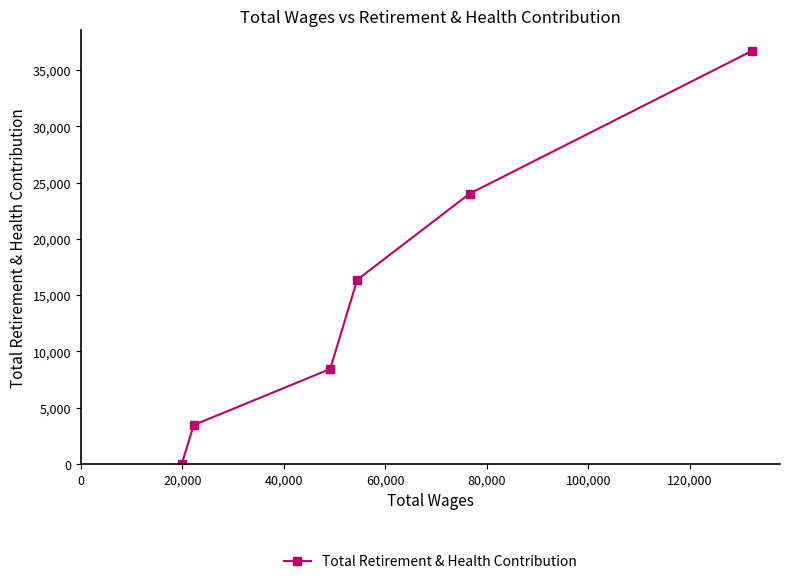

Does the chart have visible grid lines?

No